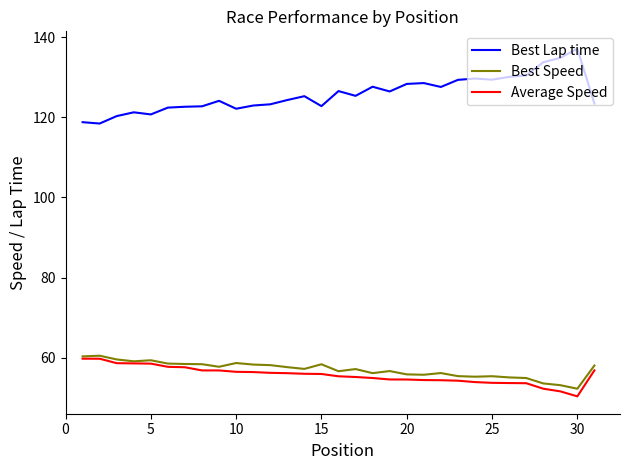

Is this an area chart (filled region under the line)?

No